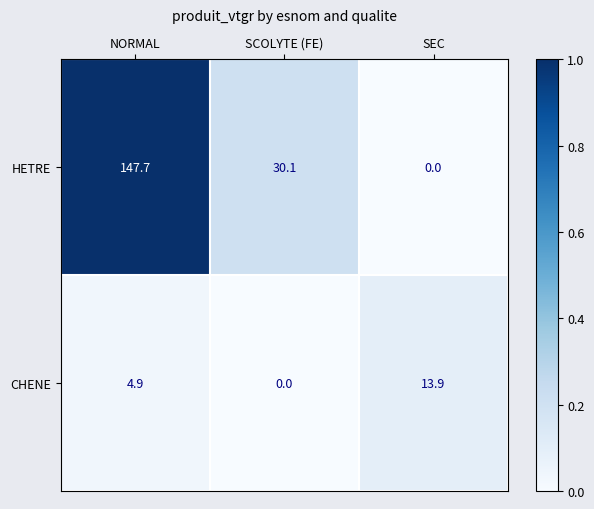

List the labels in order of CHENE value, largest first.

SEC, NORMAL, SCOLYTE (FE)